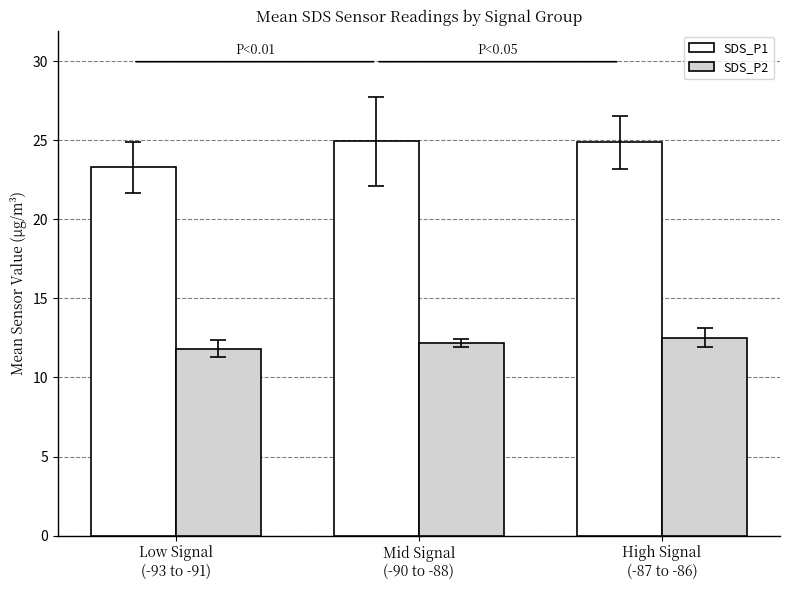

Reading left to right, list all the values displayed in this chart.

SDS_P1: Low Signal
(-93 to -91)=23.3	Mid Signal
(-90 to -88)=24.9	High Signal
(-87 to -86)=24.9
SDS_P2: Low Signal
(-93 to -91)=11.8	Mid Signal
(-90 to -88)=12.2	High Signal
(-87 to -86)=12.5